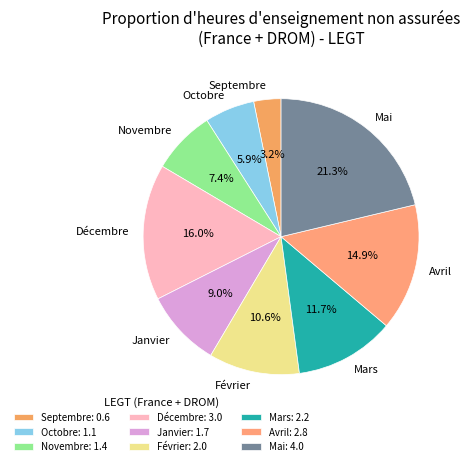

To the nearest percent, what is the average slice percentage?

11%